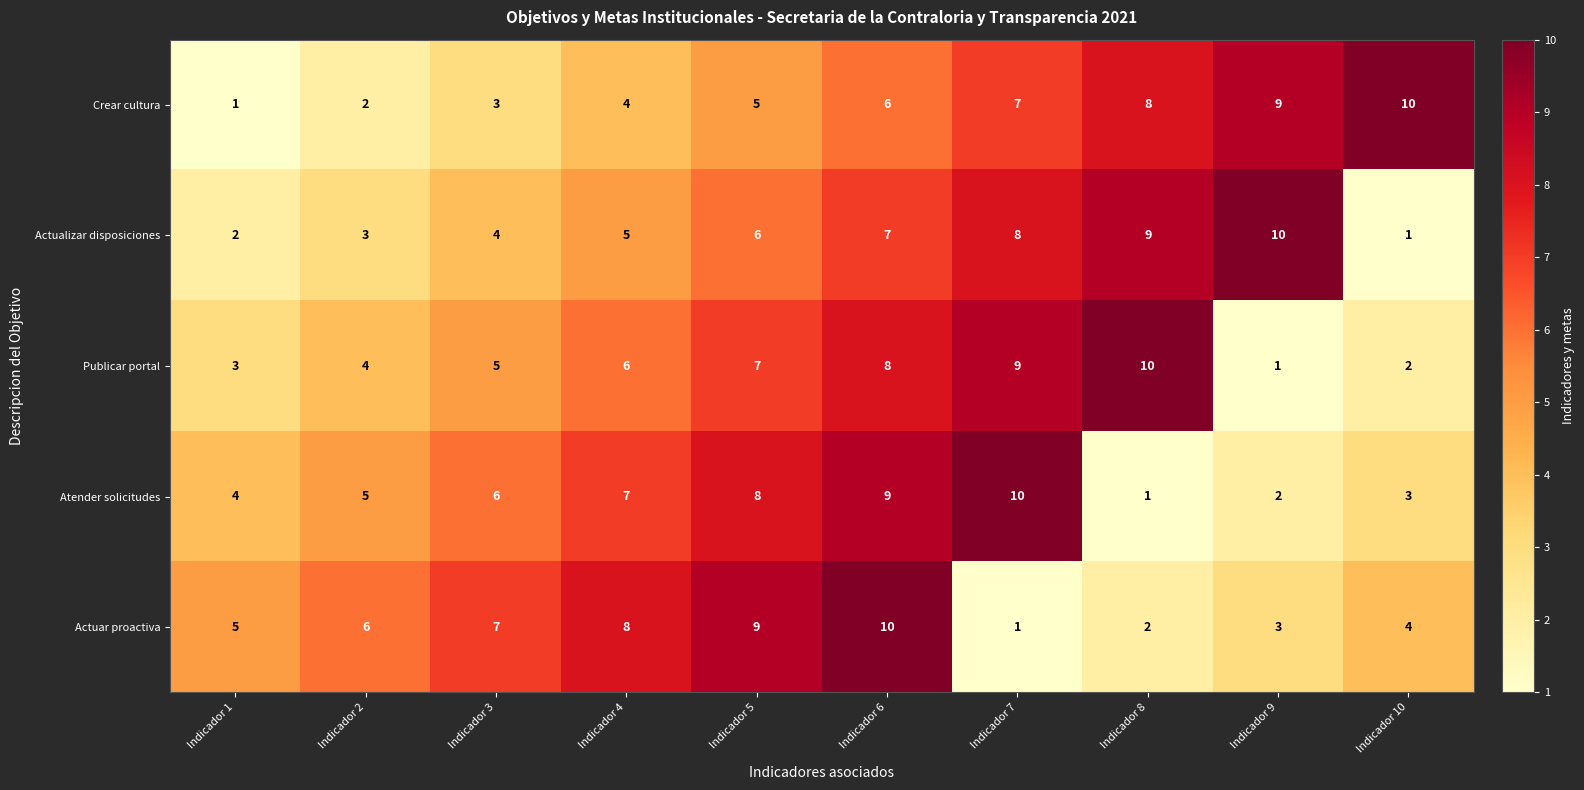

Rank the categories by Actualizar disposiciones value from highest to lowest.

Indicador 9, Indicador 8, Indicador 7, Indicador 6, Indicador 5, Indicador 4, Indicador 3, Indicador 2, Indicador 1, Indicador 10